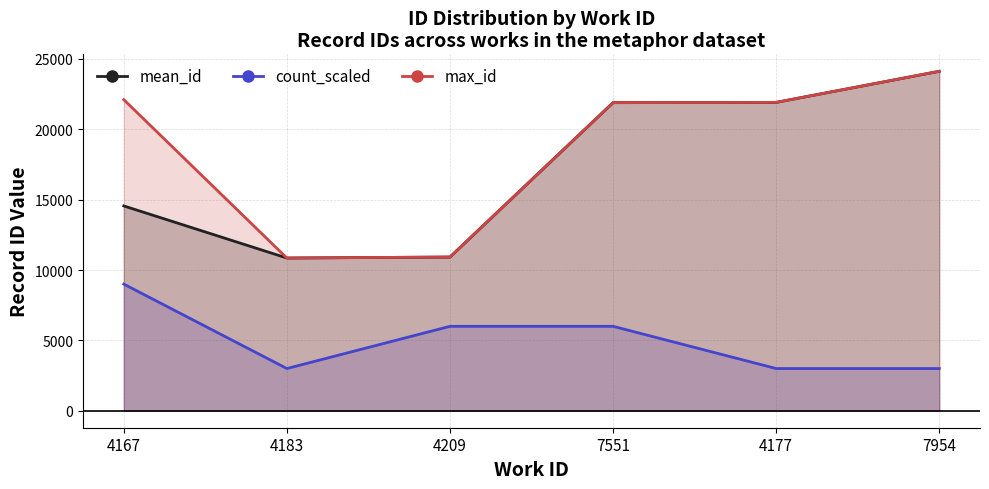

At which label does count_scaled_line reach its peak?

4167